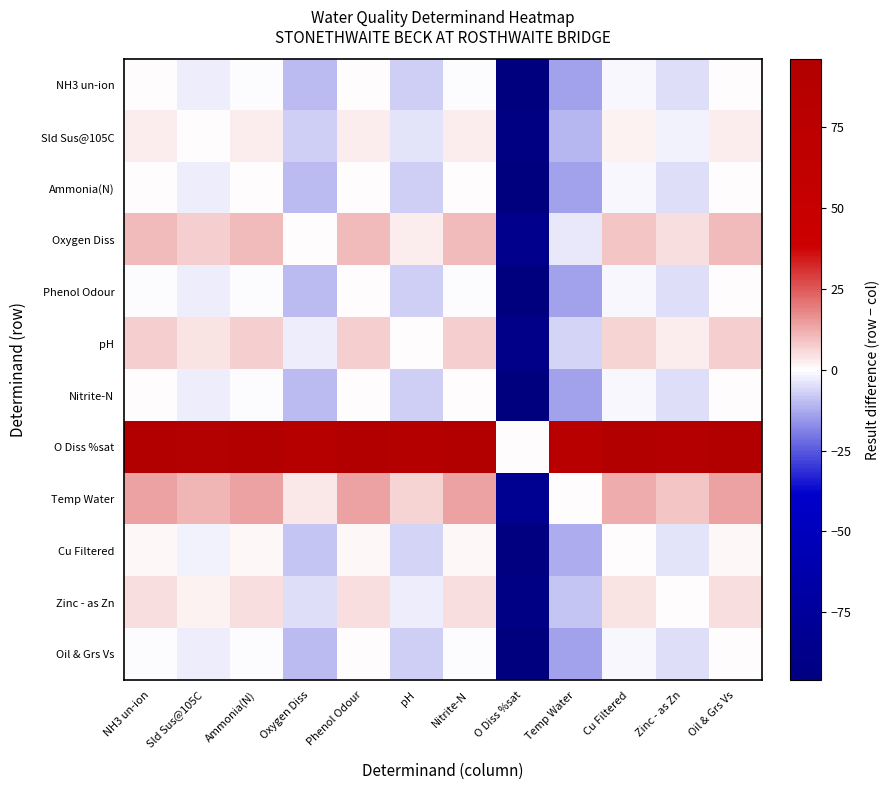

Which series has the largest total across all categories?

O Diss %sat